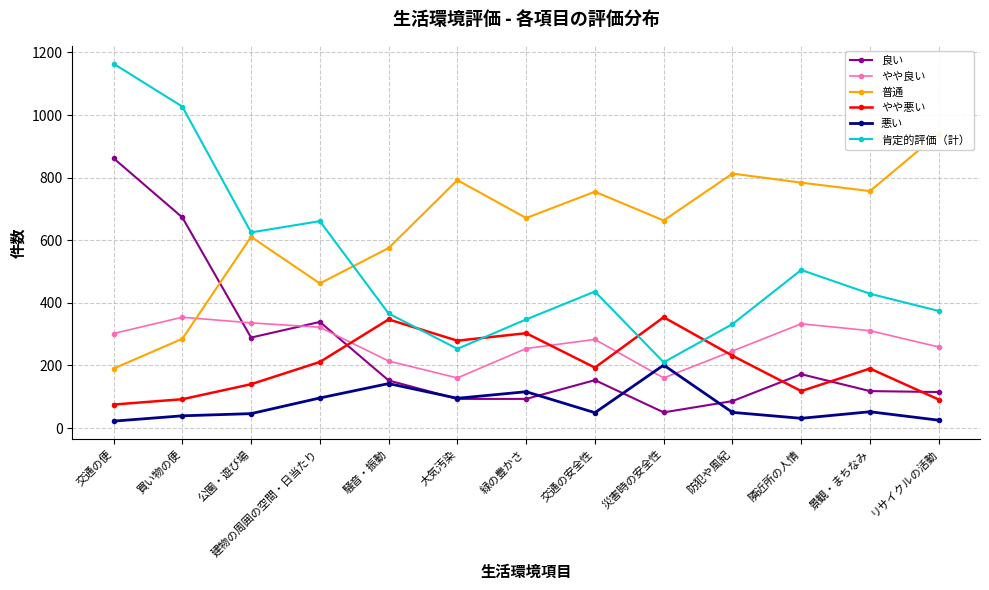

Reading left to right, what are all the values shown in this chart?

良い: 862	673	289	339	152	93	93	153	50	86	172	118	115
やや良い: 302	354	336	322	214	160	254	283	160	246	333	311	259
普通: 190	285	611	462	575	792	671	755	663	813	784	757	941
やや悪い: 75	92	140	211	347	279	303	193	354	231	118	190	91
悪い: 22	39	46	96	142	95	116	49	201	50	31	52	25
肯定的評価（計）: 1164	1027	625	661	366	253	347	436	210	332	505	429	374